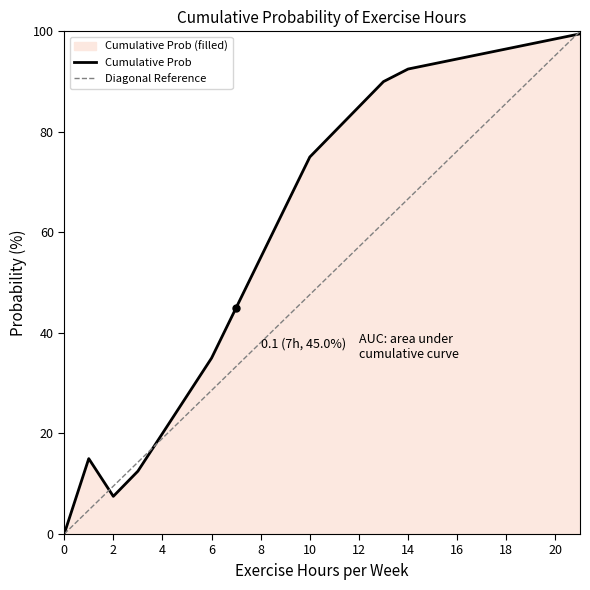

Reading left to right, what are all the values shown in this chart?

Cumulative Prob: 0.0	15.0	7.5	12.5	20.0	27.5	35.0	45.0	55.0	65.0	75.0	80.0	85.0	90.0	92.5	93.5	94.5	95.5	96.5	97.5	98.5	99.5
Diagonal Reference: 0.0	4.8	9.5	14.3	19.0	23.8	28.6	33.3	38.1	42.9	47.6	52.4	57.1	61.9	66.7	71.4	76.2	81.0	85.7	90.5	95.2	100.0